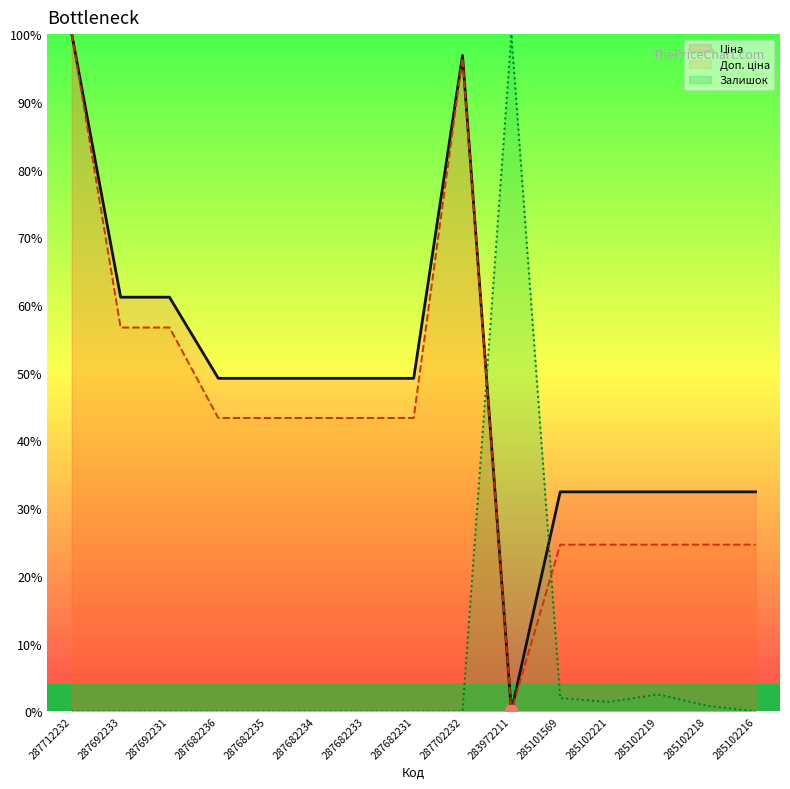

At which category is the sum across all series the highest?

287712232